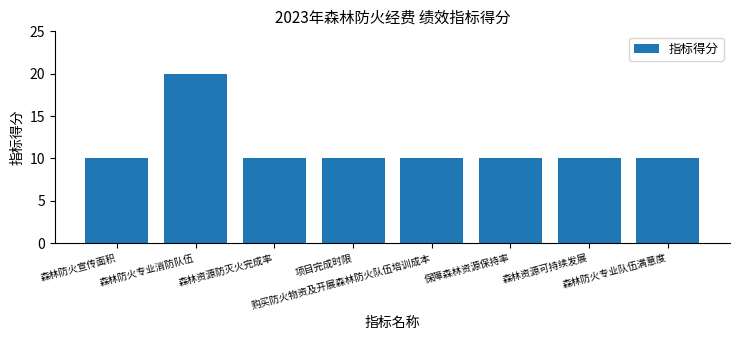

Are the bars grouped side by side (vs. stacked)?

No